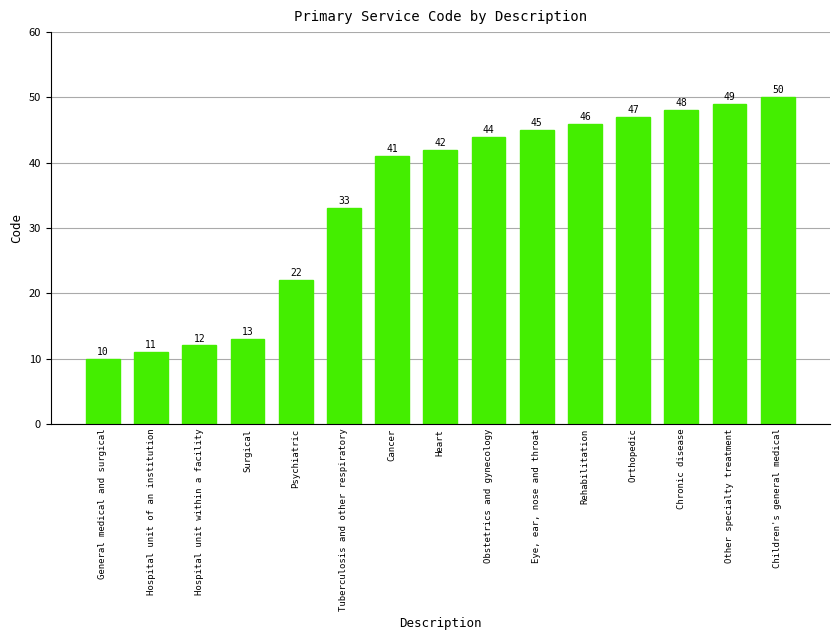

Approximately how many times larger is the value at Eye, ear, nose and throat compared to Cancer?

1.1